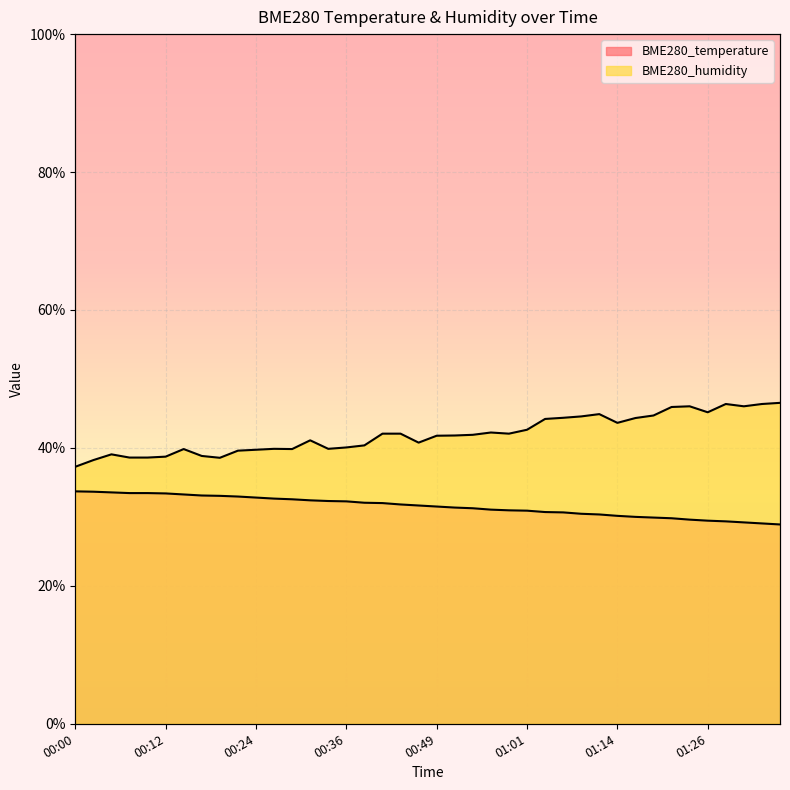

How many lines are shown in the chart?

2